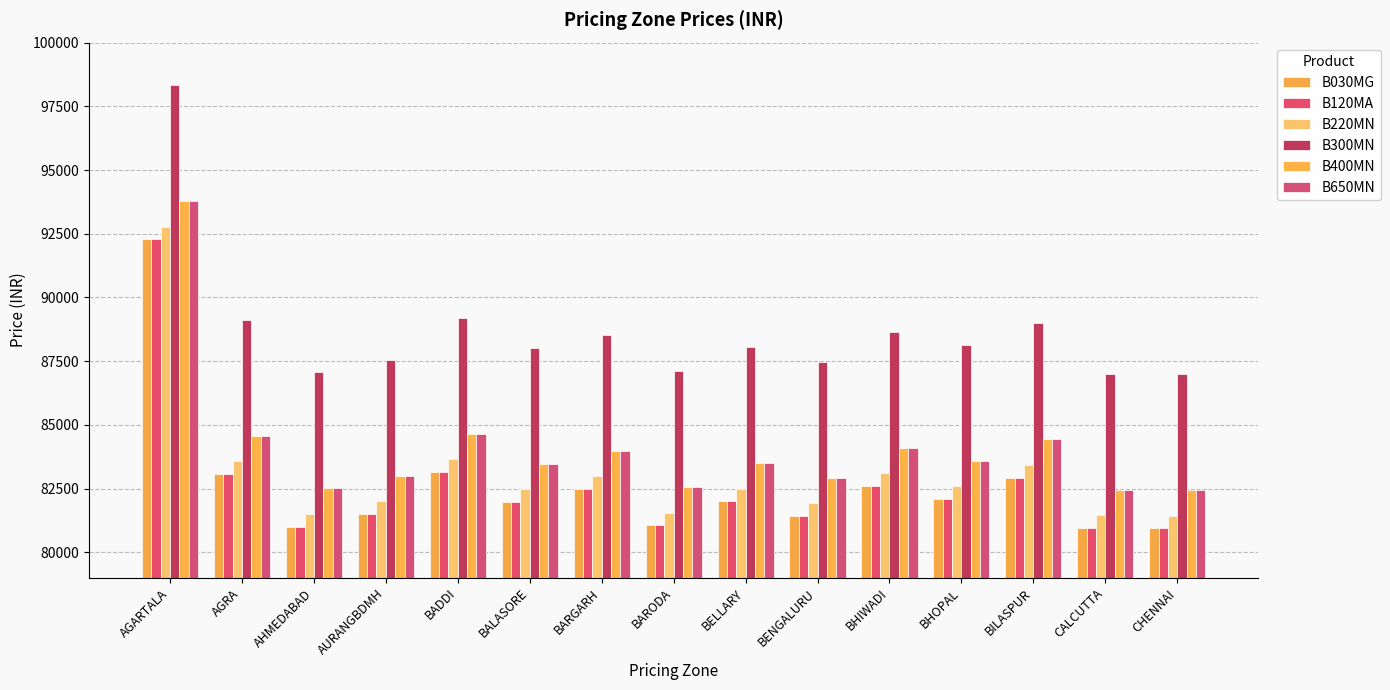

Reading left to right, extract all data points from this chart.

B030MG: AGARTALA=92280	AGRA=83071	AHMEDABAD=81010	AURANGBDMH=81493	BADDI=83141	BALASORE=81975	BARGARH=82476	BARODA=81050	BELLARY=81993	BENGALURU=81415	BHIWADI=82592	BHOPAL=82089	BILASPUR=82932	CALCUTTA=80962	CHENNAI=80937
B120MA: AGARTALA=92280	AGRA=83071	AHMEDABAD=81010	AURANGBDMH=81493	BADDI=83141	BALASORE=81975	BARGARH=82476	BARODA=81050	BELLARY=81993	BENGALURU=81415	BHIWADI=82592	BHOPAL=82089	BILASPUR=82932	CALCUTTA=80962	CHENNAI=80937
B220MN: AGARTALA=92780	AGRA=83571	AHMEDABAD=81510	AURANGBDMH=81993	BADDI=83641	BALASORE=82475	BARGARH=82976	BARODA=81550	BELLARY=82493	BENGALURU=81915	BHIWADI=83092	BHOPAL=82589	BILASPUR=83432	CALCUTTA=81462	CHENNAI=81437
B300MN: AGARTALA=98330	AGRA=89121	AHMEDABAD=87060	AURANGBDMH=87543	BADDI=89191	BALASORE=88025	BARGARH=88526	BARODA=87100	BELLARY=88043	BENGALURU=87465	BHIWADI=88642	BHOPAL=88139	BILASPUR=88982	CALCUTTA=87012	CHENNAI=86987
B400MN: AGARTALA=93780	AGRA=84571	AHMEDABAD=82510	AURANGBDMH=82993	BADDI=84641	BALASORE=83475	BARGARH=83976	BARODA=82550	BELLARY=83493	BENGALURU=82915	BHIWADI=84092	BHOPAL=83589	BILASPUR=84432	CALCUTTA=82462	CHENNAI=82437
B650MN: AGARTALA=93780	AGRA=84571	AHMEDABAD=82510	AURANGBDMH=82993	BADDI=84641	BALASORE=83475	BARGARH=83976	BARODA=82550	BELLARY=83493	BENGALURU=82915	BHIWADI=84092	BHOPAL=83589	BILASPUR=84432	CALCUTTA=82462	CHENNAI=82437